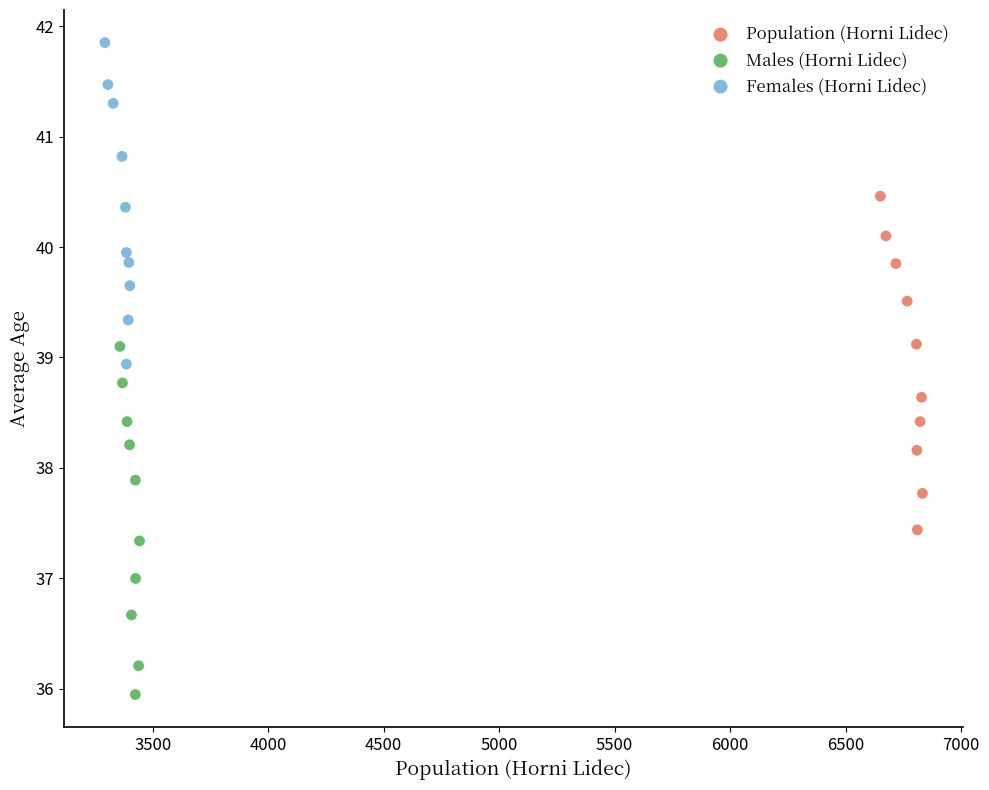

Which series reaches the maximum Y coordinate?

Females (Horni Lidec)